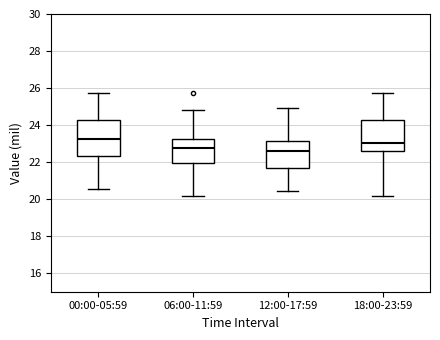

Which box is the tallest, from its lower edge to its upper edge?

00:00-05:59